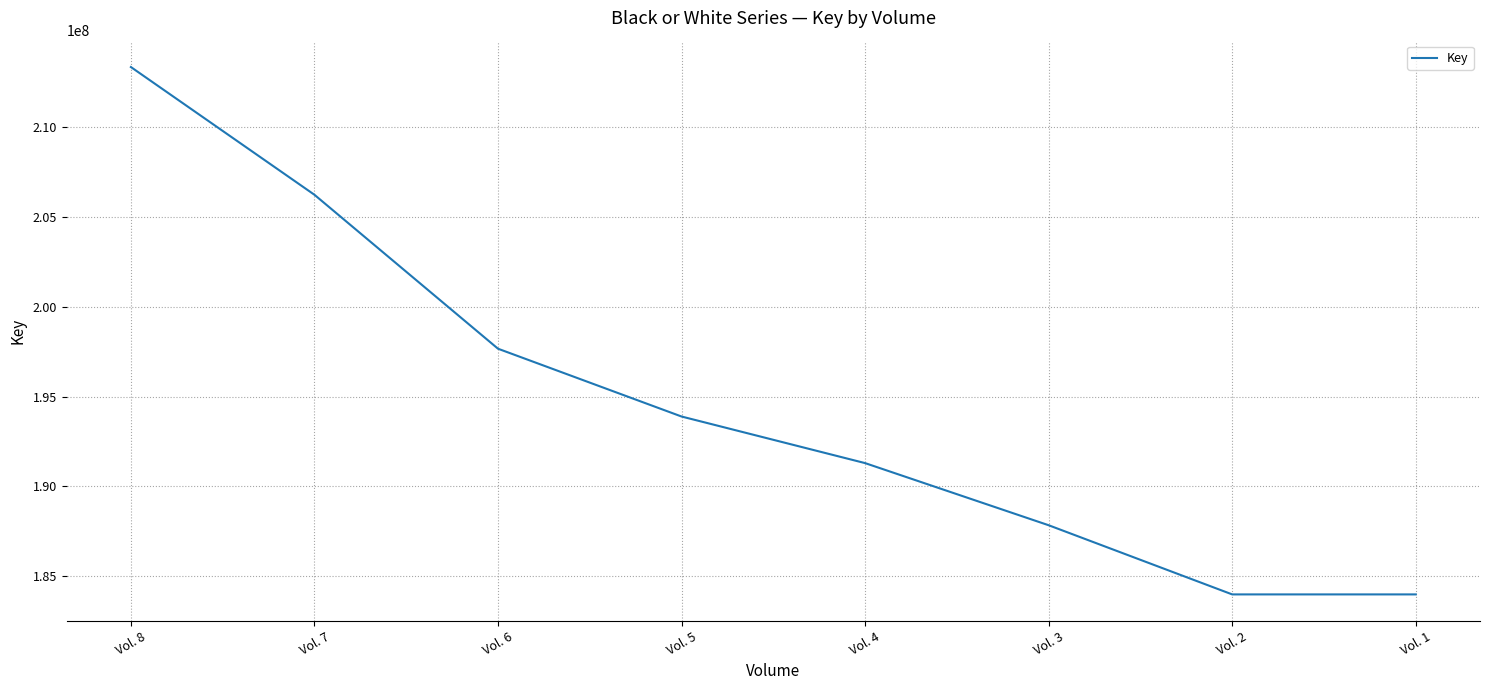

Where is the data nearest to the value 198675760?

Vol. 6